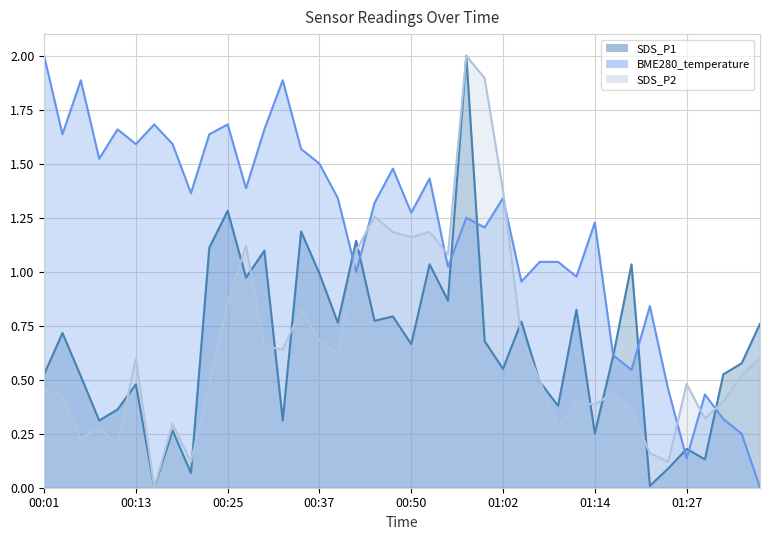

True or false: SDS_P1 has a value of 0.2 at 01:27.

True